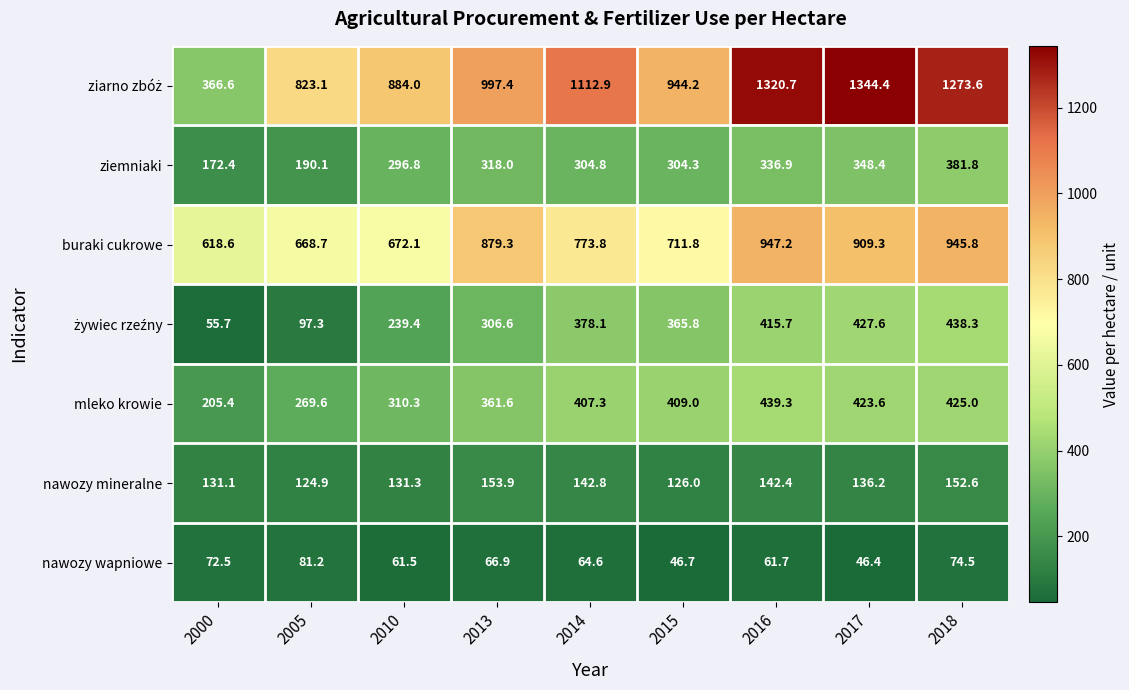

How many series are shown in this chart?

7